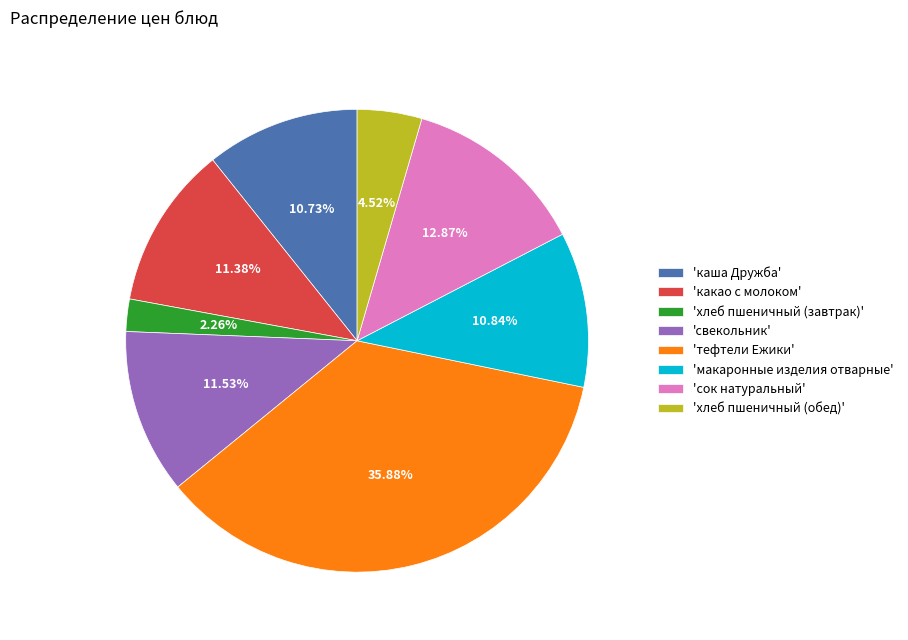

How many slices are in this pie chart?

8